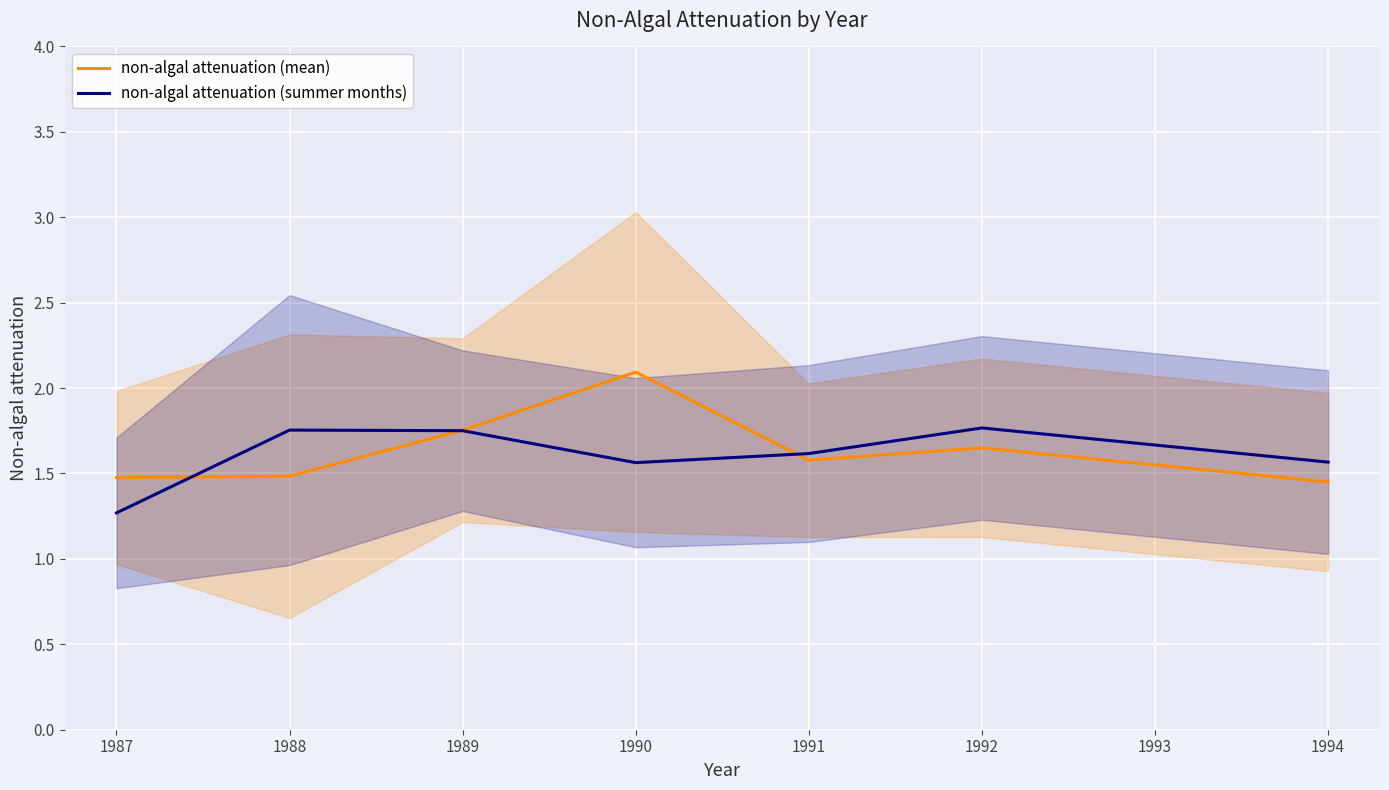

List the series in order of their peak value, lowest first.

non-algal attenuation (summer months), non-algal attenuation (mean)